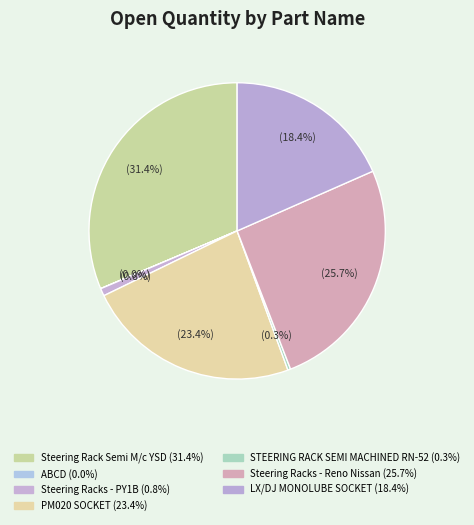

Combined, do ABCD and Steering Rack Semi M/c YSD account for over 50%?

No